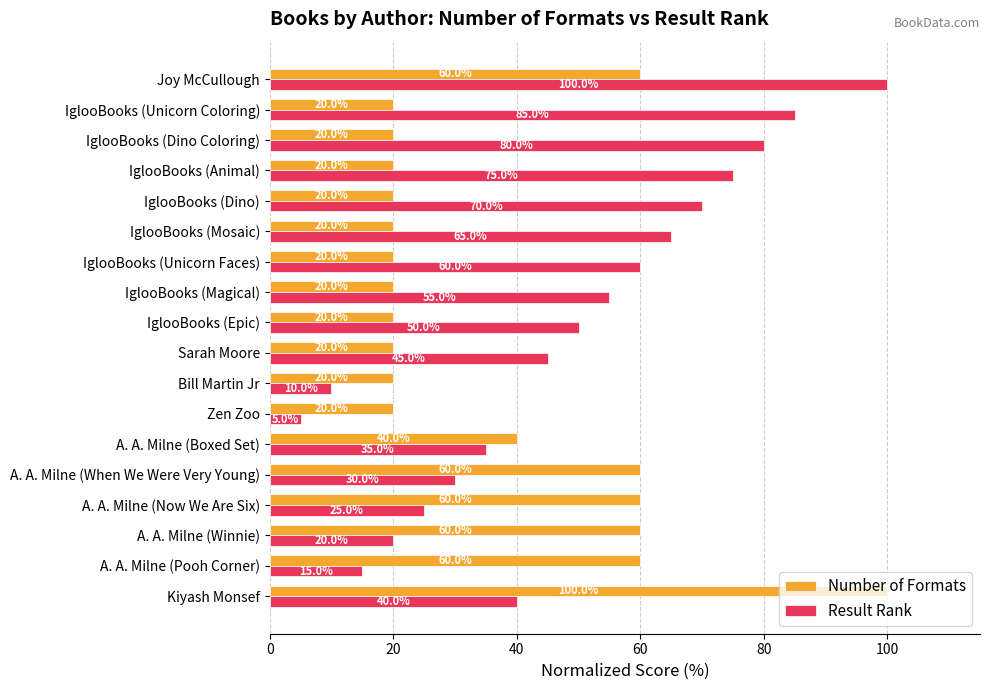

At which category is the sum across all series the highest?

Joy McCullough